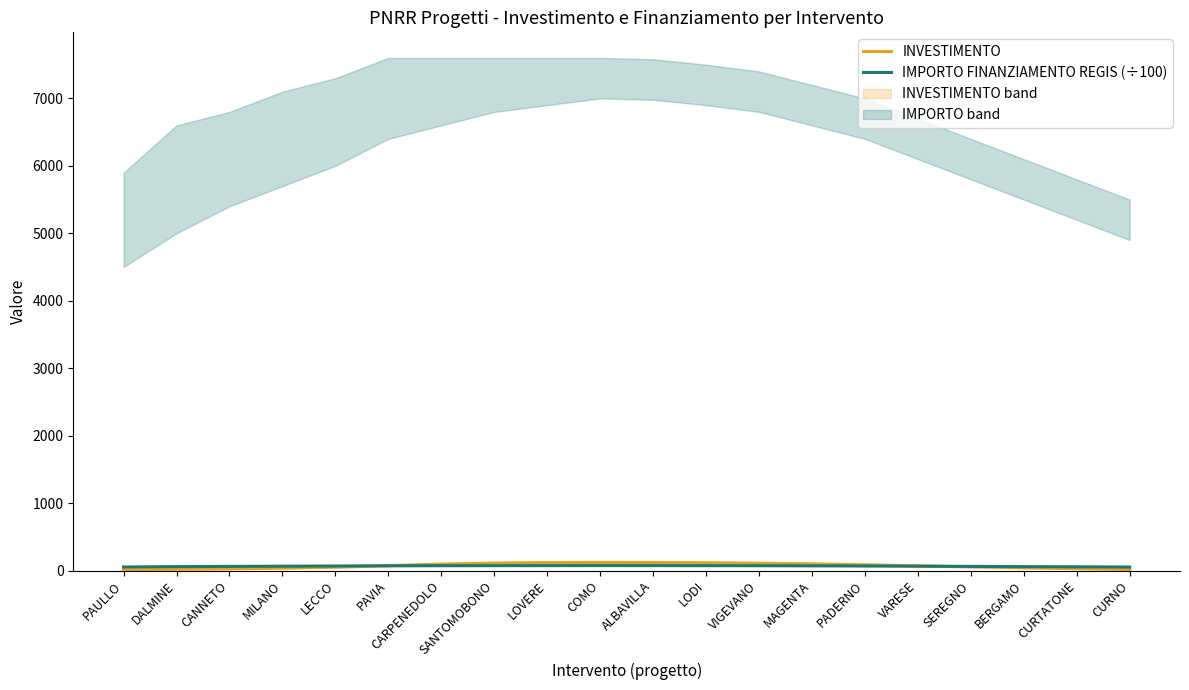

What is the label of the 8th point from the left?

SANTOMOBONO